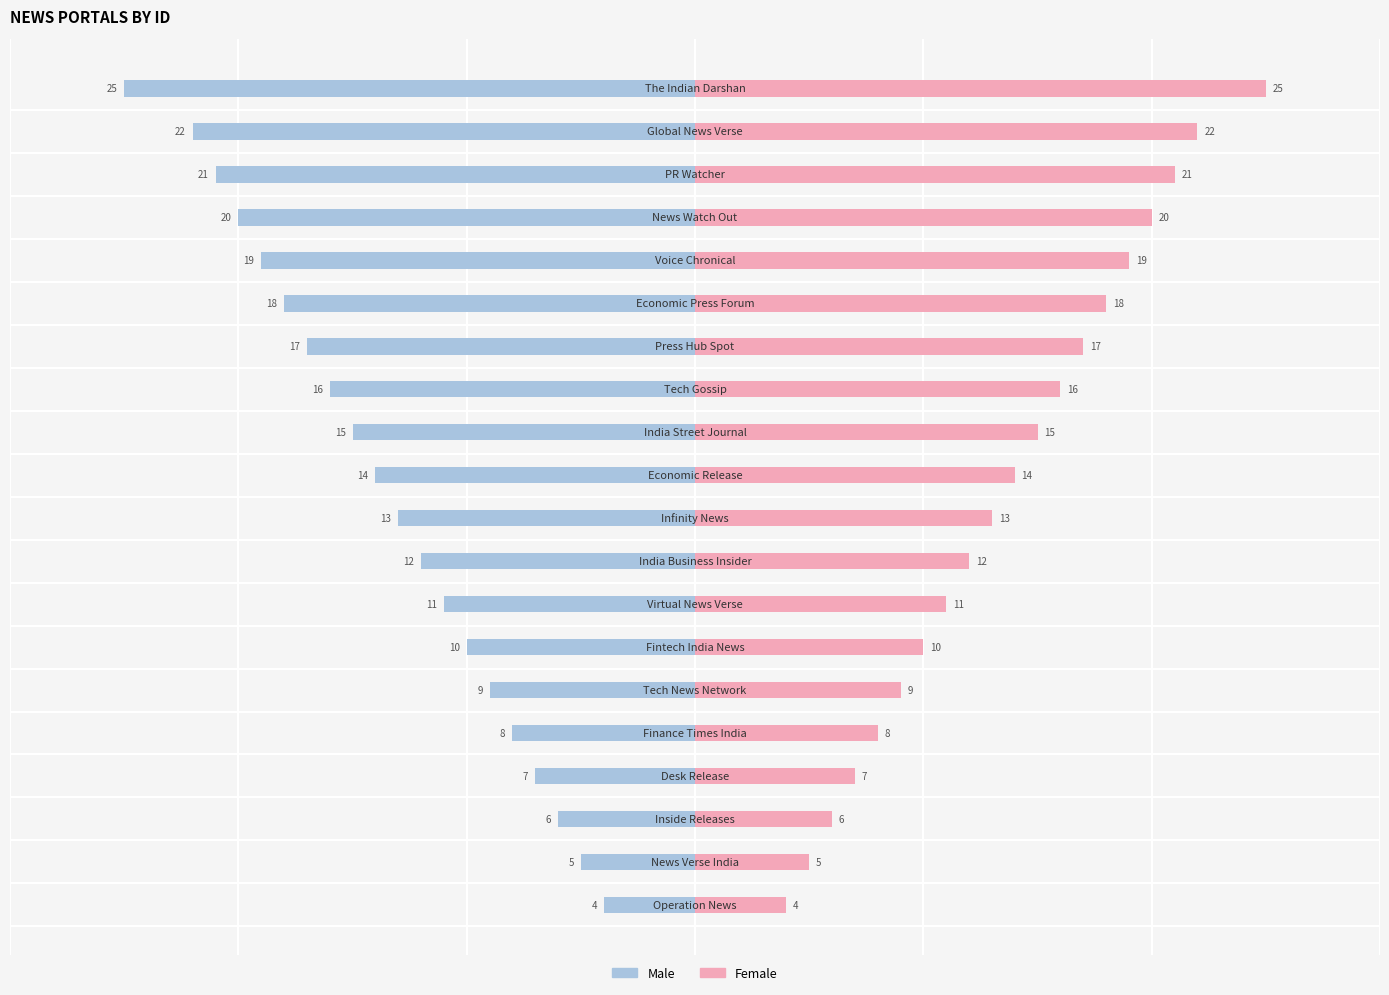

Count the number of categories in the chart.

20